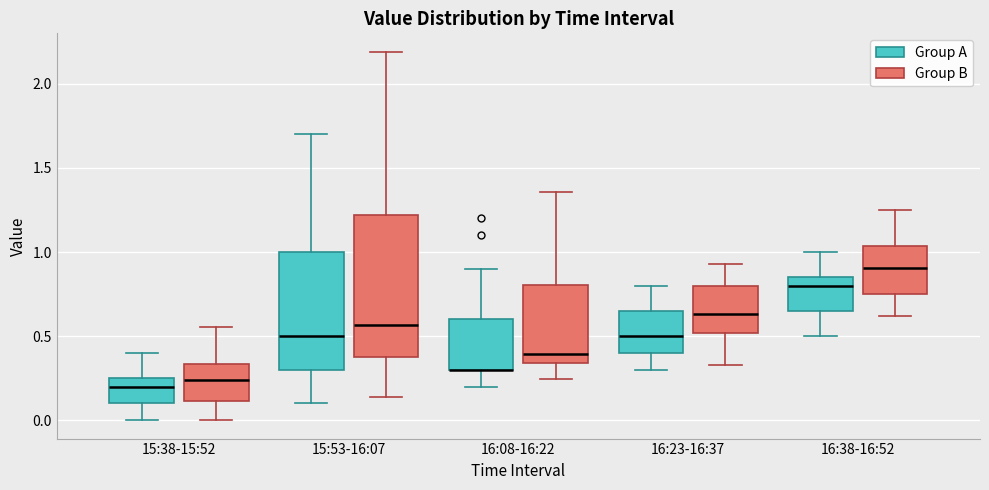

Reading left to right, read every box against the y-axis: the position of its median line, the range the box covers, and the ends of its whiskers. The values are not printed on the chart, so give them approximately, as read against the axis.

15:38-15:52 (Group A): median 0.20, box 0.10 to 0.25, whiskers 0.00 to 0.40
15:38-15:52 (Group B): median 0.25, box 0.10 to 0.35, whiskers 0.00 to 0.55
15:53-16:07 (Group A): median 0.50, box 0.30 to 1.00, whiskers 0.10 to 1.70
15:53-16:07 (Group B): median 0.55, box 0.40 to 1.20, whiskers 0.15 to 2.20
16:08-16:22 (Group A): median 0.30 (drawn on the box's lower edge), box 0.30 to 0.60, whiskers 0.20 to 0.90
16:08-16:22 (Group B): median 0.40, box 0.35 to 0.80, whiskers 0.25 to 1.35
16:23-16:37 (Group A): median 0.50, box 0.40 to 0.65, whiskers 0.30 to 0.80
16:23-16:37 (Group B): median 0.65, box 0.50 to 0.80, whiskers 0.35 to 0.95
16:38-16:52 (Group A): median 0.80, box 0.65 to 0.85, whiskers 0.50 to 1.00
16:38-16:52 (Group B): median 0.90, box 0.75 to 1.05, whiskers 0.60 to 1.25